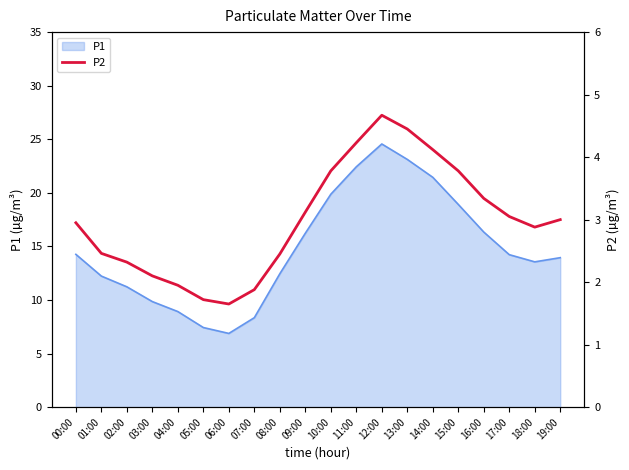

Which label corresponds to the largest value in the chart?

12:00